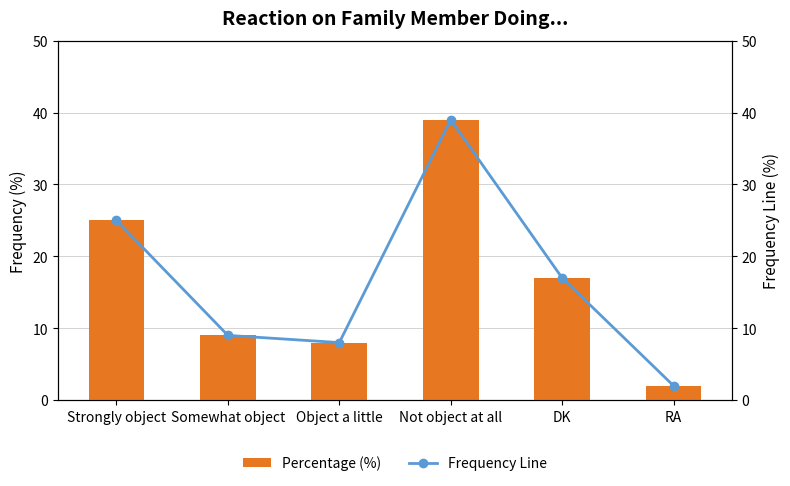

The Frequency Line series shows 14 at Somewhat object. True or false?

False